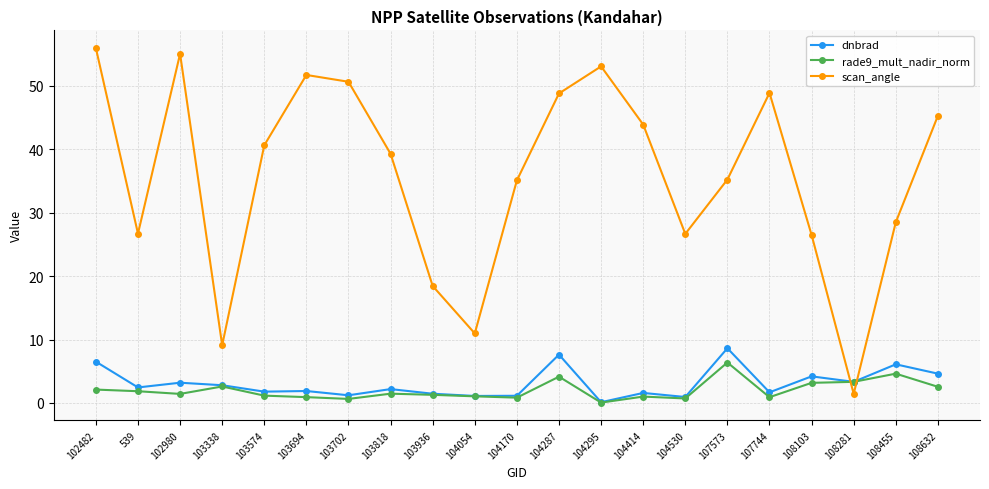

What is the difference between the second highest and minimum values in the dnbrad series?

7.5